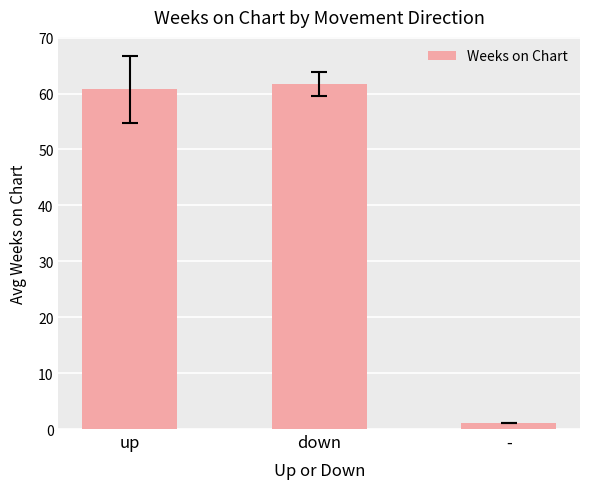

What is the difference between the maximum and second lowest values?

0.9